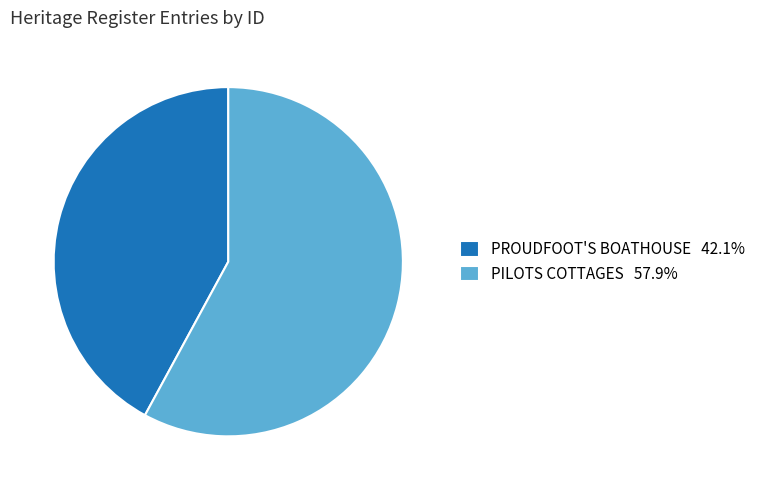

Is PROUDFOOT'S BOATHOUSE the majority of the pie?

No